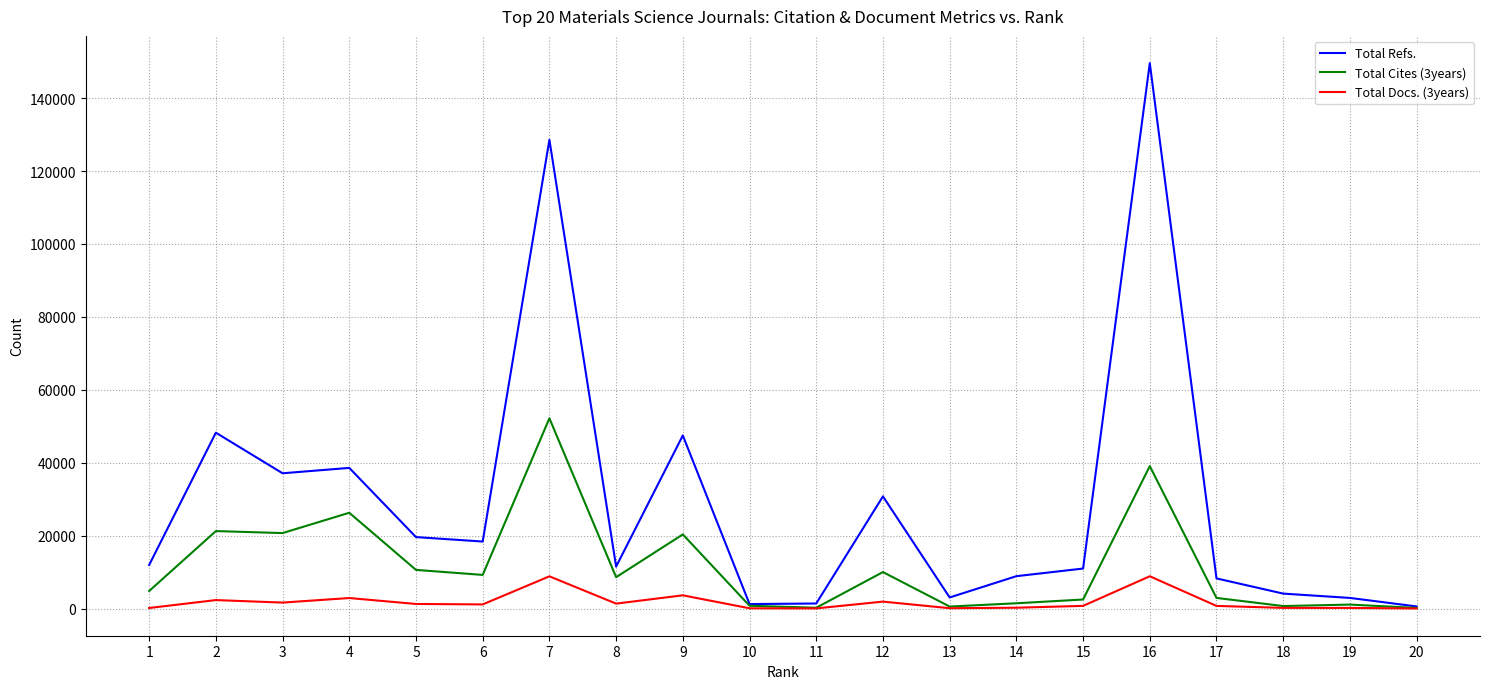

List the series in order of their overall mean, lowest first.

Total Docs. (3years), Total Cites (3years), Total Refs.